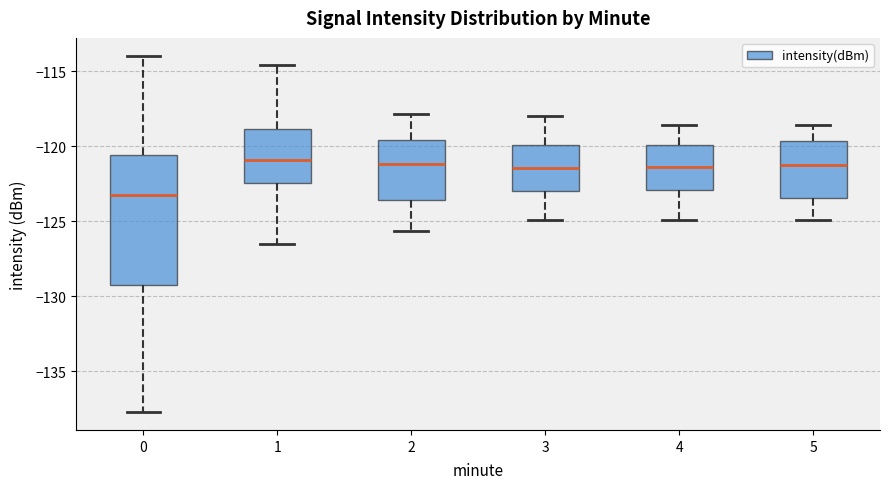

Which box is the tallest, from its lower edge to its upper edge?

0